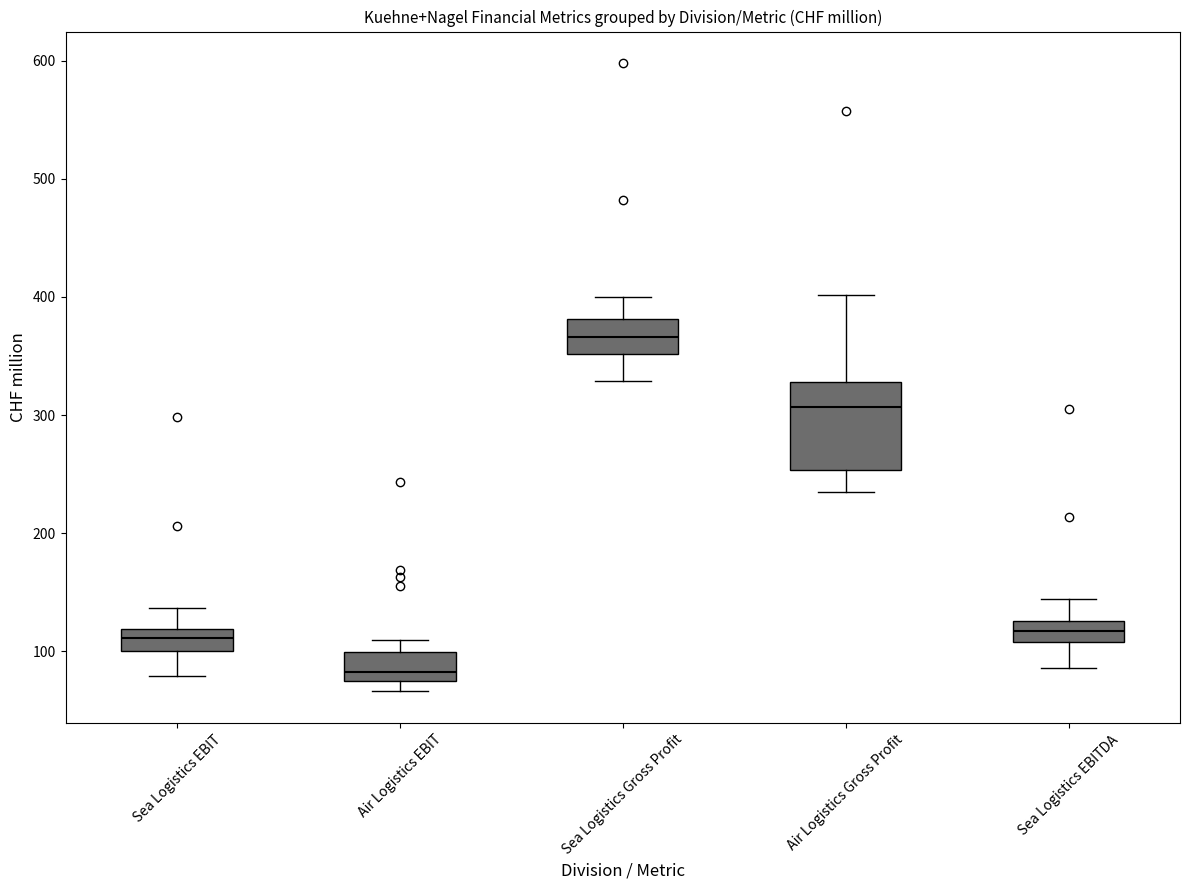

Which box's median line is the lowest?

Air Logistics EBIT